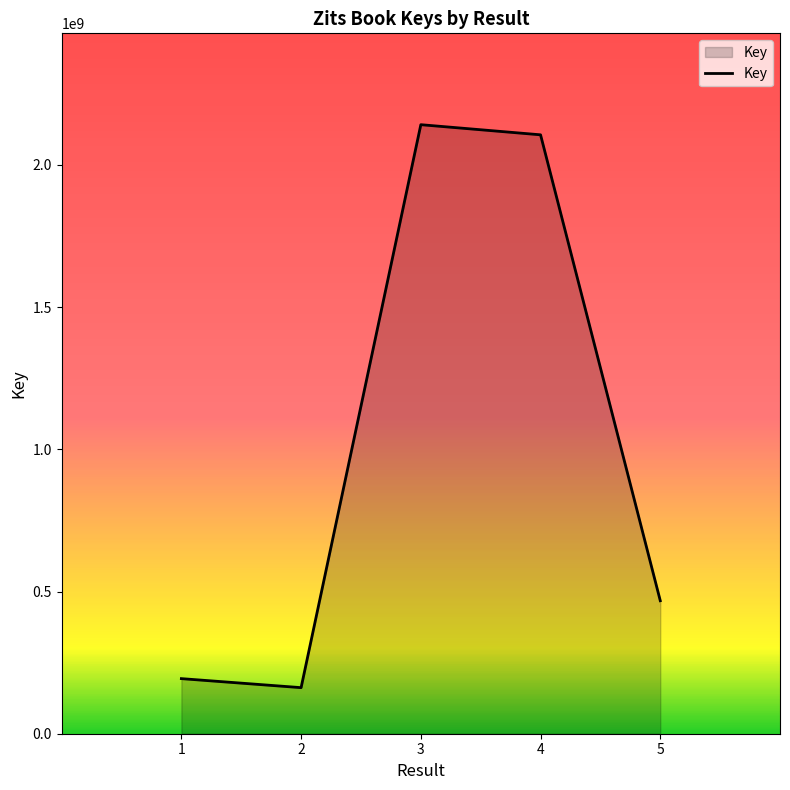

True or false: the data shows 193695683 at 1.

True